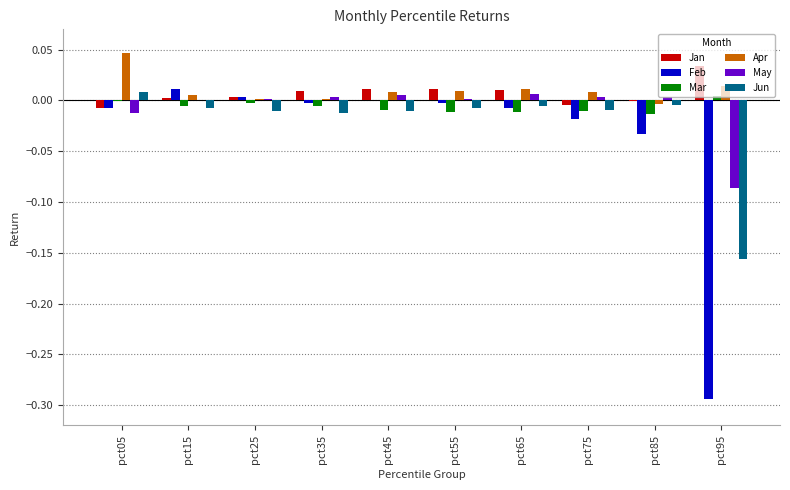

At which category is the sum across all series the highest?

pct05